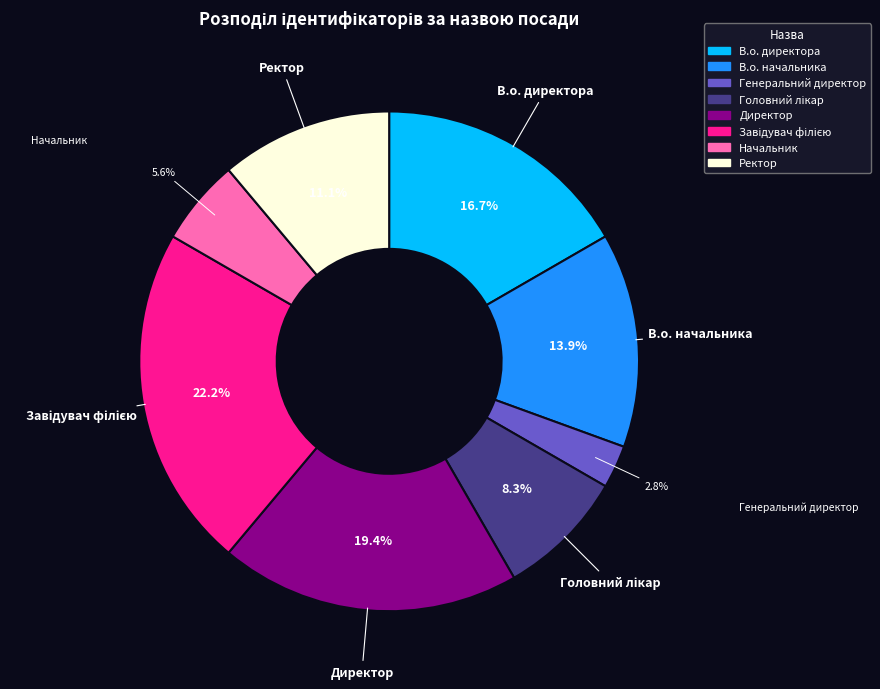

What percentage is the В.о. директора slice, to the nearest percent?

17%